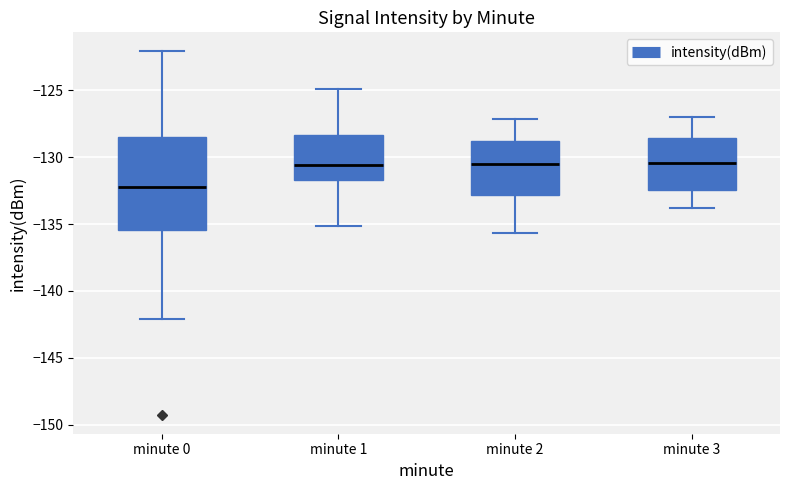

Reading left to right, transcribe this box plot: for each box, give where its median line is, the range the box spans, and where its two whiskers end, as read against the y-axis. The values are not printed on the chart, so give them approximately, as read against the axis.

minute 0: median -132.0, box -135.5 to -128.5, whiskers -142.0 to -122.0
minute 1: median -130.5, box -131.5 to -128.5, whiskers -135.0 to -125.0
minute 2: median -130.5, box -133.0 to -129.0, whiskers -135.5 to -127.0
minute 3: median -130.5, box -132.5 to -128.5, whiskers -134.0 to -127.0